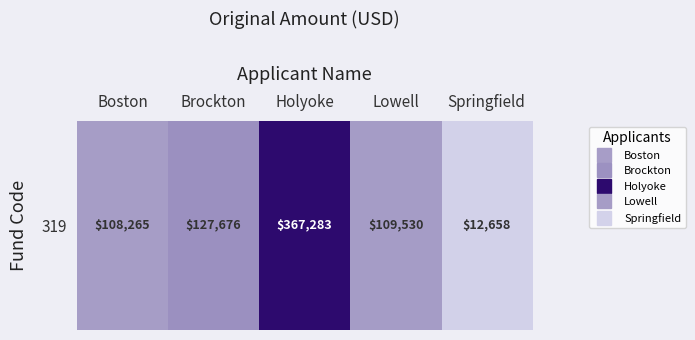

What is the change in value from Lowell to Springfield?

-96872